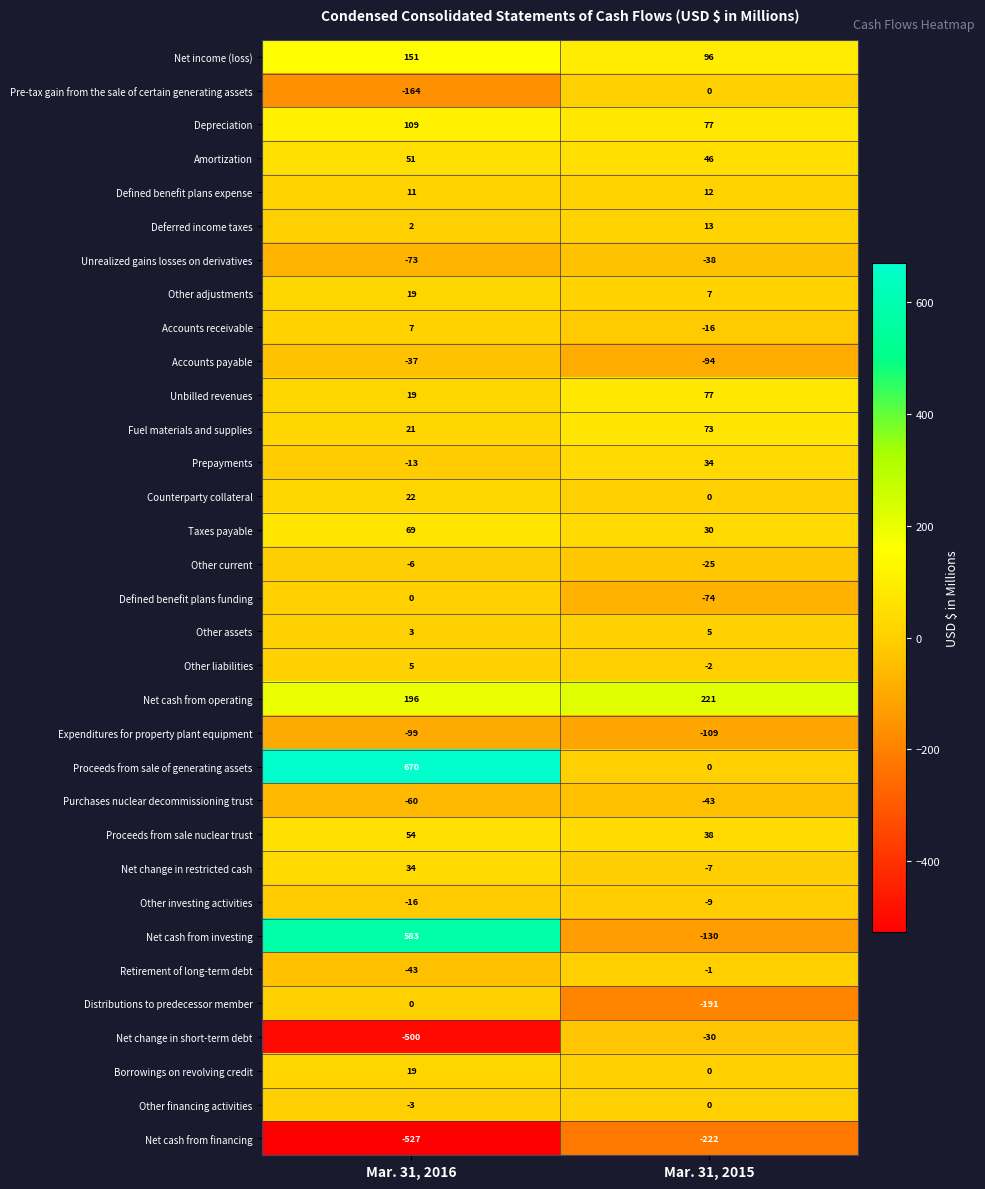

The value of Other liabilities at Mar. 31, 2016 is 7. True or false?

False